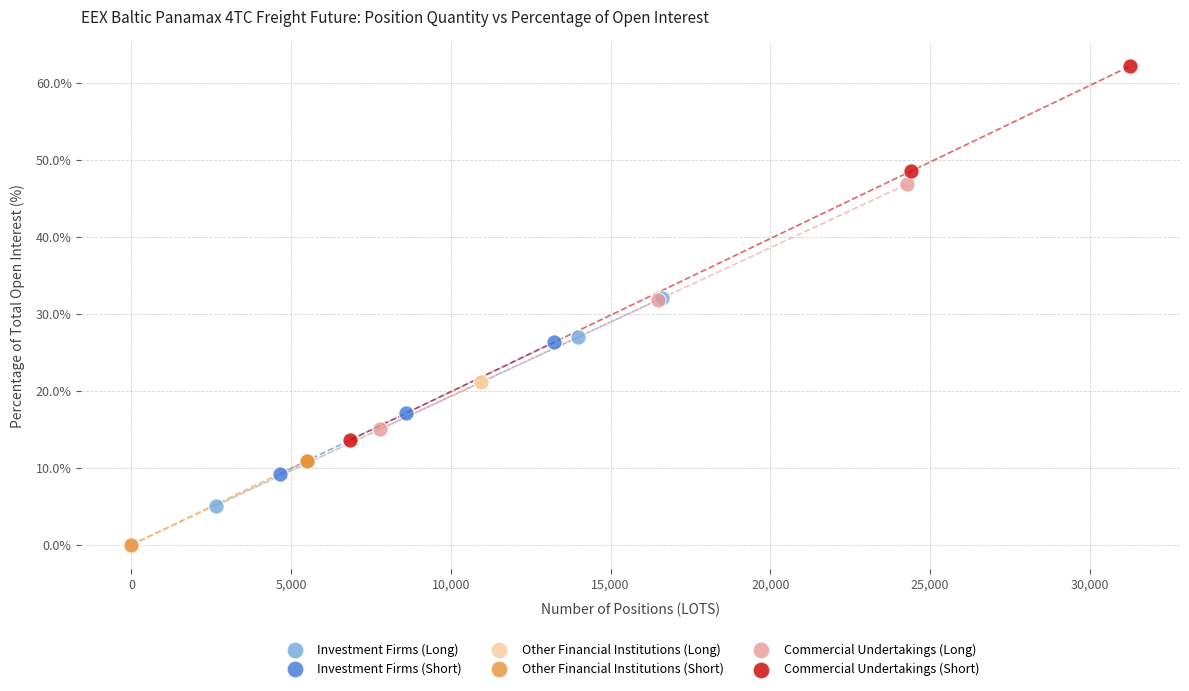

Which series has the widest spread of Y values?

Commercial Undertakings (Short)